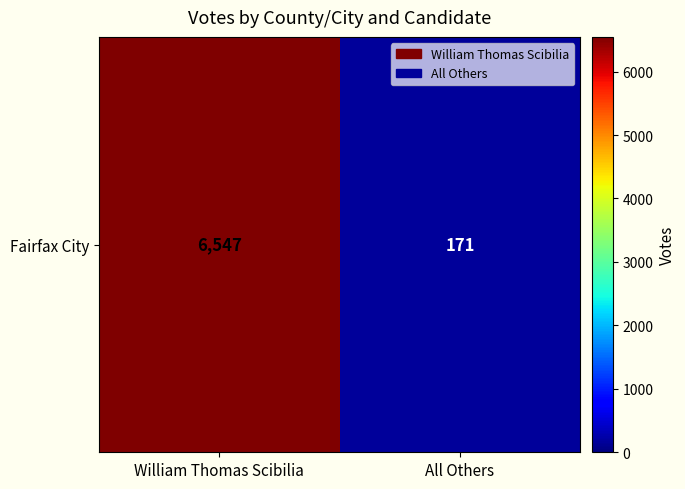

What is the smallest value displayed?

171